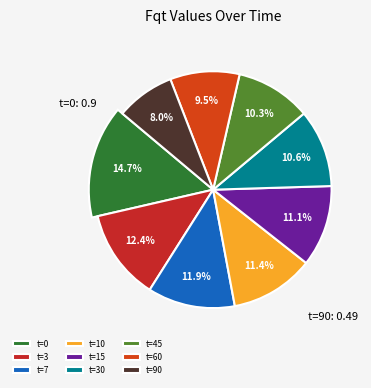

What percentage is the t=3 slice, to the nearest percent?

12%